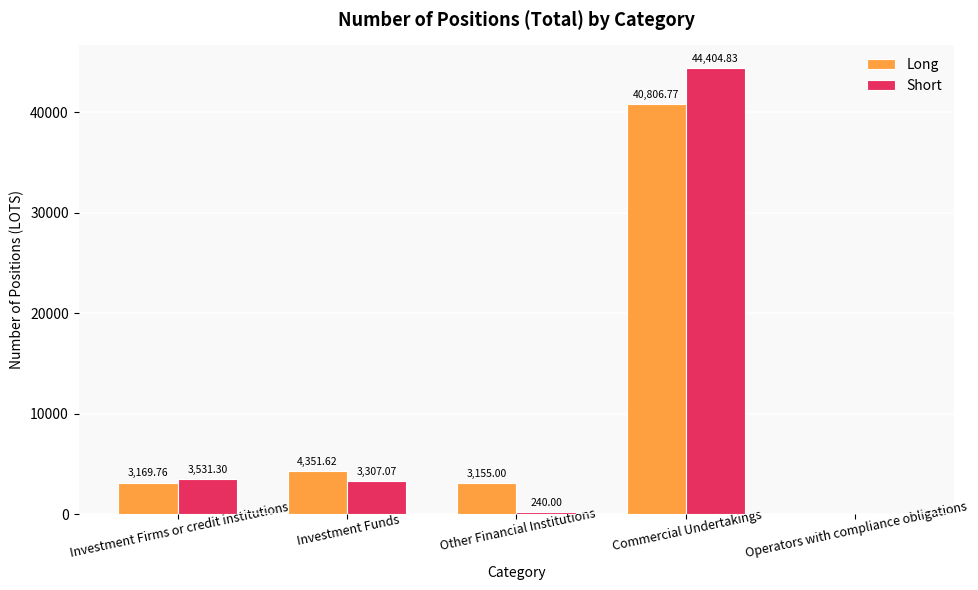

Reading left to right, what are all the values shown in this chart?

Long: Investment Firms or credit institutions=3169.8	Investment Funds=4351.6	Other Financial Institutions=3155.0	Commercial Undertakings=40806.8	Operators with compliance obligations=0.0
Short: Investment Firms or credit institutions=3531.3	Investment Funds=3307.1	Other Financial Institutions=240.0	Commercial Undertakings=44404.8	Operators with compliance obligations=0.0